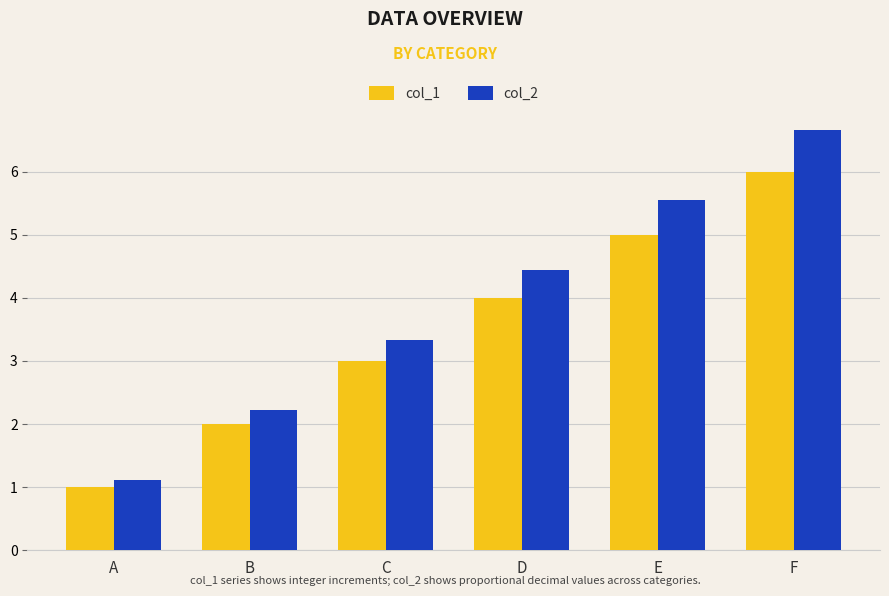

How many data points in col_1 are less than 4?

3